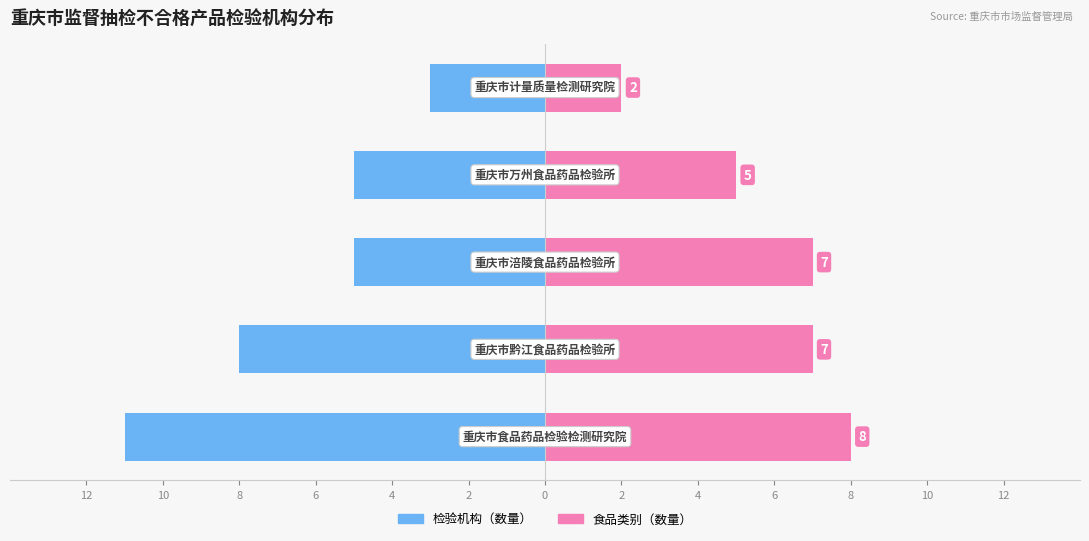

Does the chart contain stacked bars?

No